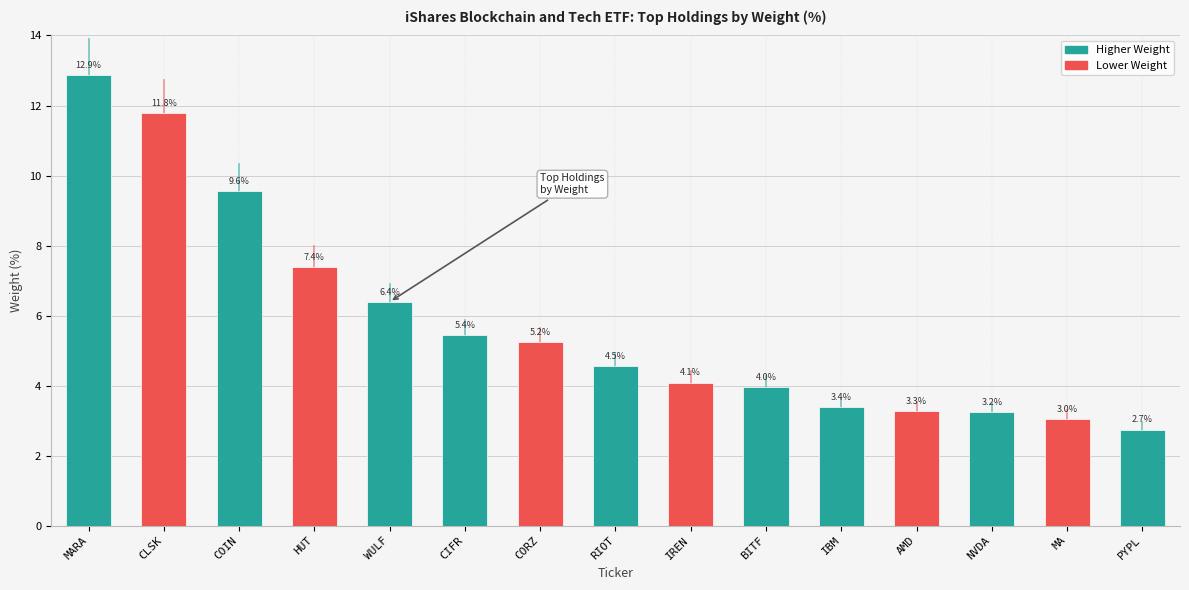

What is the sum of all values?

86.9